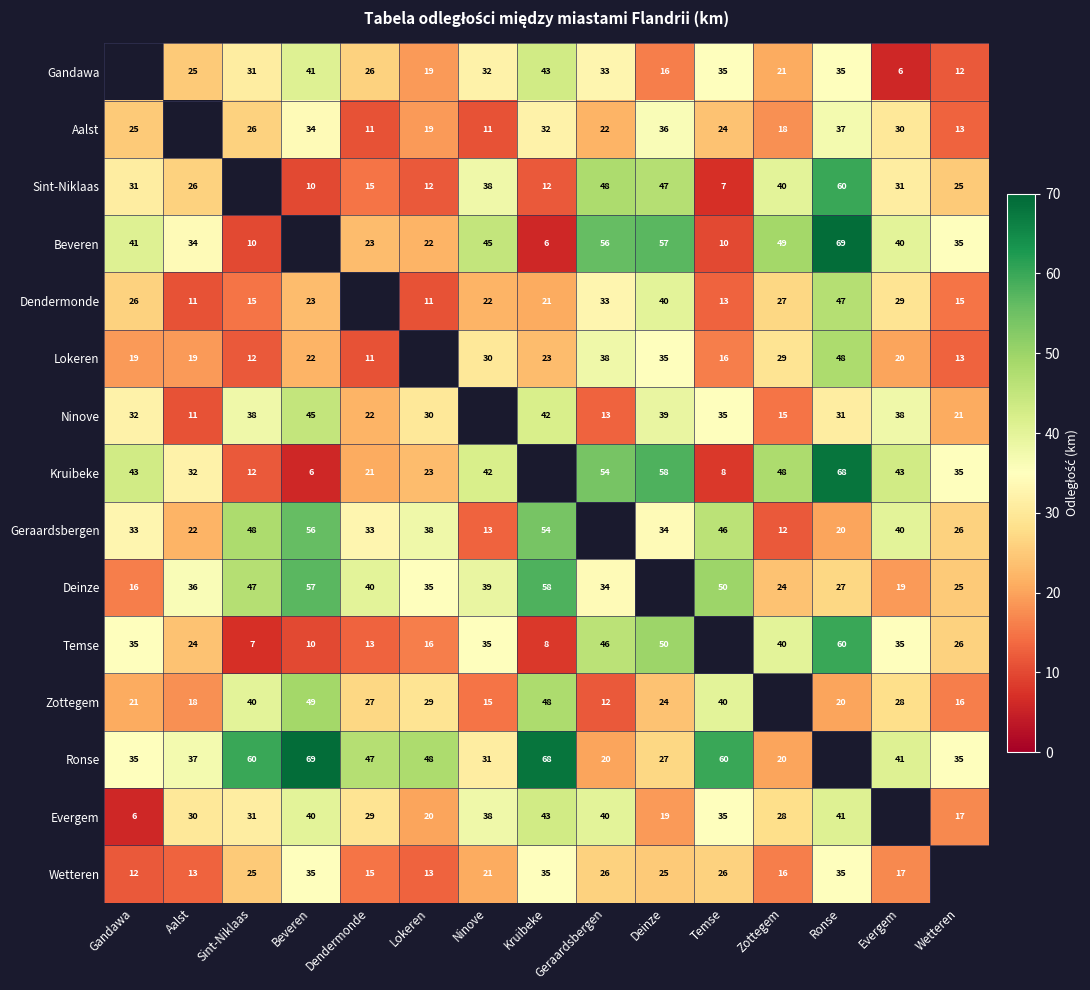

What is the difference between the Ronse values at Beveren and Ninove?

38